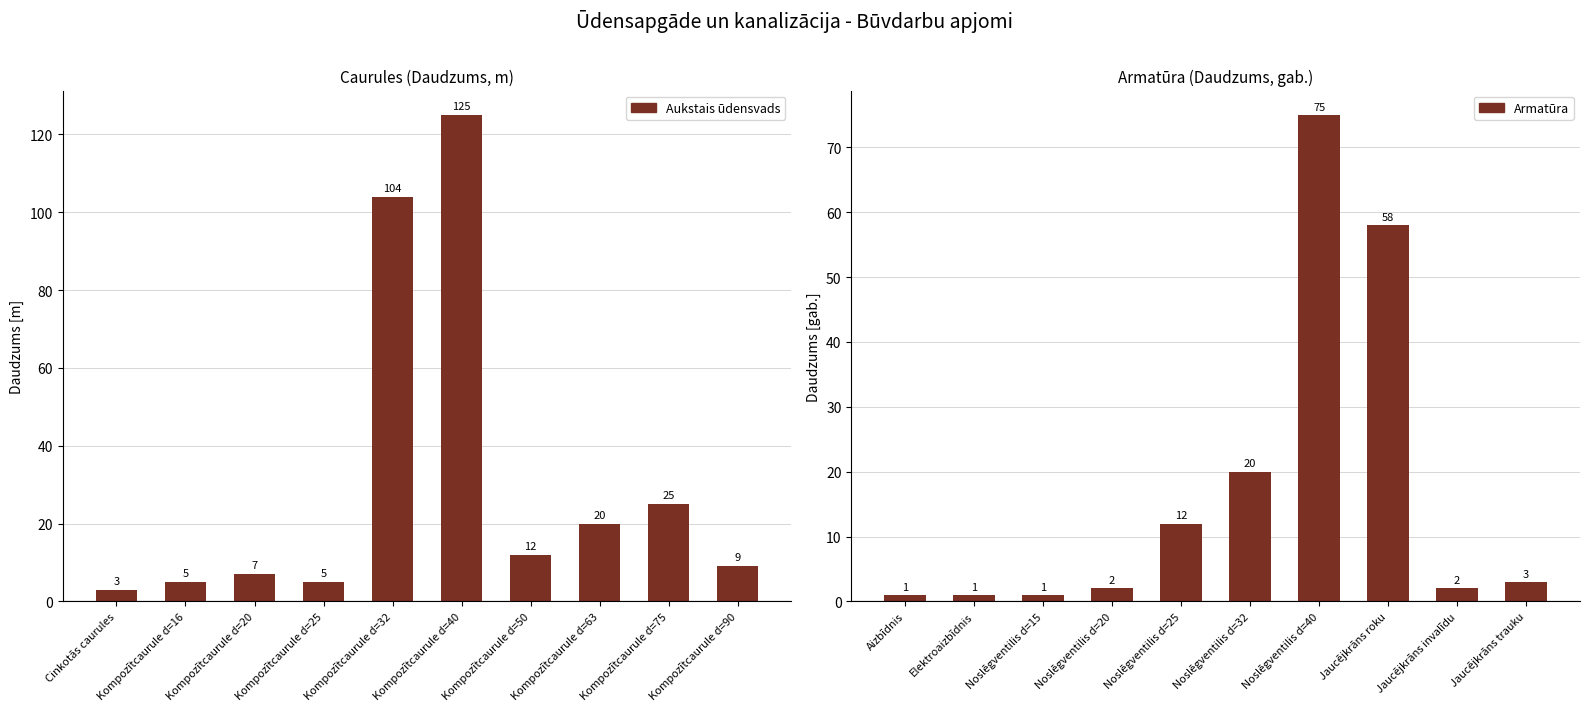

List the series in order of their peak value, lowest first.

Armatūra, Aukstais ūdensvads